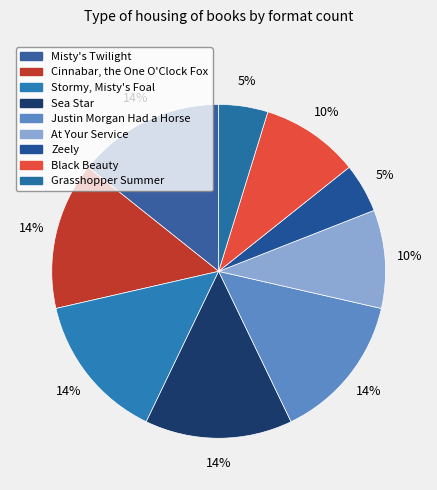

To the nearest percent, what percentage of the pie is Justin Morgan Had a Horse?

14%